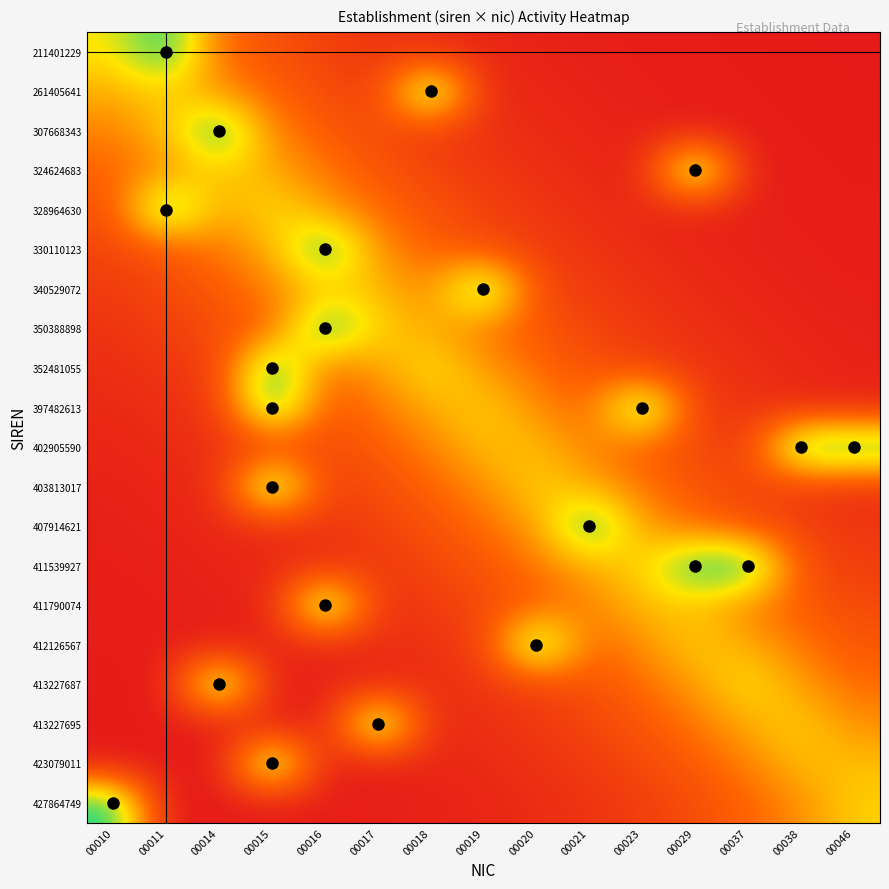

Reading right to left, list all the values displayed in this chart.

211401229: 00046=0.0	00038=0.0	00037=0.0	00029=0.0	00023=0.0	00021=0.0	00020=0.1	00019=0.1	00018=0.1	00017=0.2	00016=0.3	00015=0.4	00014=0.5	00011=1.5	00010=1.0
261405641: 00046=0.0	00038=0.0	00037=0.0	00029=0.0	00023=0.0	00021=0.1	00020=0.1	00019=0.1	00018=1.5	00017=0.2	00016=0.3	00015=0.5	00014=0.7	00011=0.9	00010=0.8
307668343: 00046=0.0	00038=0.0	00037=0.0	00029=0.0	00023=0.1	00021=0.1	00020=0.1	00019=0.2	00018=0.2	00017=0.3	00016=0.4	00015=0.6	00014=1.5	00011=0.8	00010=0.6
324624683: 00046=0.0	00038=0.0	00037=0.0	00029=1.5	00023=0.1	00021=0.1	00020=0.1	00019=0.2	00018=0.3	00017=0.4	00016=0.6	00015=0.8	00014=0.9	00011=0.7	00010=0.5
328964630: 00046=0.0	00038=0.0	00037=0.0	00029=0.1	00023=0.1	00021=0.1	00020=0.2	00019=0.3	00018=0.4	00017=0.5	00016=0.7	00015=1.0	00014=0.7	00011=1.5	00010=0.4
330110123: 00046=0.0	00038=0.0	00037=0.1	00029=0.1	00023=0.1	00021=0.2	00020=0.2	00019=0.3	00018=0.5	00017=0.7	00016=1.5	00015=0.8	00014=0.6	00011=0.4	00010=0.3
340529072: 00046=0.0	00038=0.1	00037=0.1	00029=0.1	00023=0.2	00021=0.2	00020=0.3	00019=1.5	00018=0.6	00017=0.8	00016=0.8	00015=0.6	00014=0.4	00011=0.3	00010=0.2
350388898: 00046=0.1	00038=0.1	00037=0.1	00029=0.1	00023=0.2	00021=0.3	00020=0.4	00019=0.6	00018=0.8	00017=0.9	00016=1.5	00015=0.5	00014=0.3	00011=0.2	00010=0.2
352481055: 00046=0.1	00038=0.1	00037=0.1	00029=0.2	00023=0.3	00021=0.4	00020=0.5	00019=0.7	00018=1.0	00017=0.7	00016=0.5	00015=1.5	00014=0.3	00011=0.2	00010=0.1
397482613: 00046=0.1	00038=0.1	00037=0.2	00029=0.2	00023=1.5	00021=0.5	00020=0.7	00019=0.9	00018=0.8	00017=0.6	00016=0.4	00015=1.5	00014=0.2	00011=0.1	00010=0.1
402905590: 00046=1.5	00038=1.5	00037=0.2	00029=0.3	00023=0.4	00021=0.6	00020=0.8	00019=0.8	00018=0.6	00017=0.4	00016=0.3	00015=0.2	00014=0.2	00011=0.1	00010=0.1
403813017: 00046=0.1	00038=0.2	00037=0.3	00029=0.4	00023=0.6	00021=0.8	00020=0.9	00019=0.7	00018=0.5	00017=0.3	00016=0.2	00015=1.5	00014=0.1	00011=0.1	00010=0.1
407914621: 00046=0.2	00038=0.3	00037=0.4	00029=0.5	00023=0.7	00021=1.5	00020=0.7	00019=0.5	00018=0.4	00017=0.3	00016=0.2	00015=0.1	00014=0.1	00011=0.1	00010=0.0
411539927: 00046=0.2	00038=0.3	00037=1.5	00029=1.5	00023=0.9	00021=0.8	00020=0.6	00019=0.4	00018=0.3	00017=0.2	00016=0.1	00015=0.1	00014=0.1	00011=0.1	00010=0.0
411790074: 00046=0.3	00038=0.4	00037=0.6	00029=0.8	00023=0.8	00021=0.6	00020=0.4	00019=0.3	00018=0.2	00017=0.2	00016=1.5	00015=0.1	00014=0.1	00011=0.0	00010=0.0
412126567: 00046=0.4	00038=0.6	00037=0.8	00029=0.9	00023=0.7	00021=0.5	00020=1.5	00019=0.2	00018=0.2	00017=0.1	00016=0.1	00015=0.1	00014=0.0	00011=0.0	00010=0.0
413227687: 00046=0.5	00038=0.7	00037=1.0	00029=0.7	00023=0.5	00021=0.4	00020=0.3	00019=0.2	00018=0.1	00017=0.1	00016=0.1	00015=0.0	00014=1.5	00011=0.0	00010=0.0
413227695: 00046=0.7	00038=0.9	00037=0.8	00029=0.6	00023=0.4	00021=0.3	00020=0.2	00019=0.1	00018=0.1	00017=1.5	00016=0.1	00015=0.0	00014=0.0	00011=0.0	00010=0.0
423079011: 00046=0.8	00038=0.8	00037=0.6	00029=0.4	00023=0.3	00021=0.2	00020=0.2	00019=0.1	00018=0.1	00017=0.1	00016=0.0	00015=1.5	00014=0.0	00011=0.0	00010=0.0
427864749: 00046=0.9	00038=0.7	00037=0.5	00029=0.3	00023=0.2	00021=0.2	00020=0.1	00019=0.1	00018=0.1	00017=0.0	00016=0.0	00015=0.0	00014=0.0	00011=0.0	00010=1.5